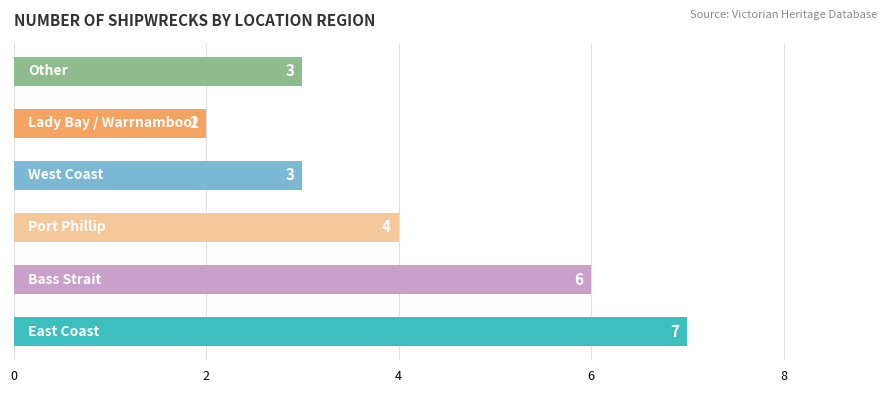

Reading bottom to top, what are all the values shown in this chart?

7	6	4	3	2	3